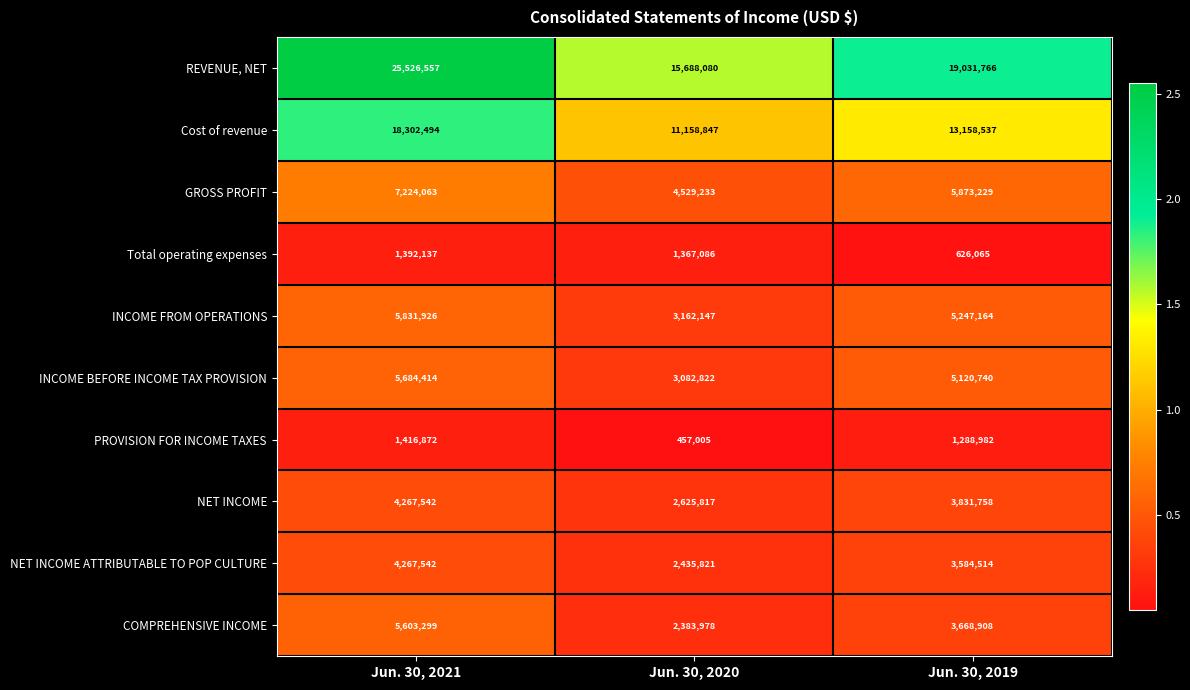

What is the greatest value displayed?

25526557